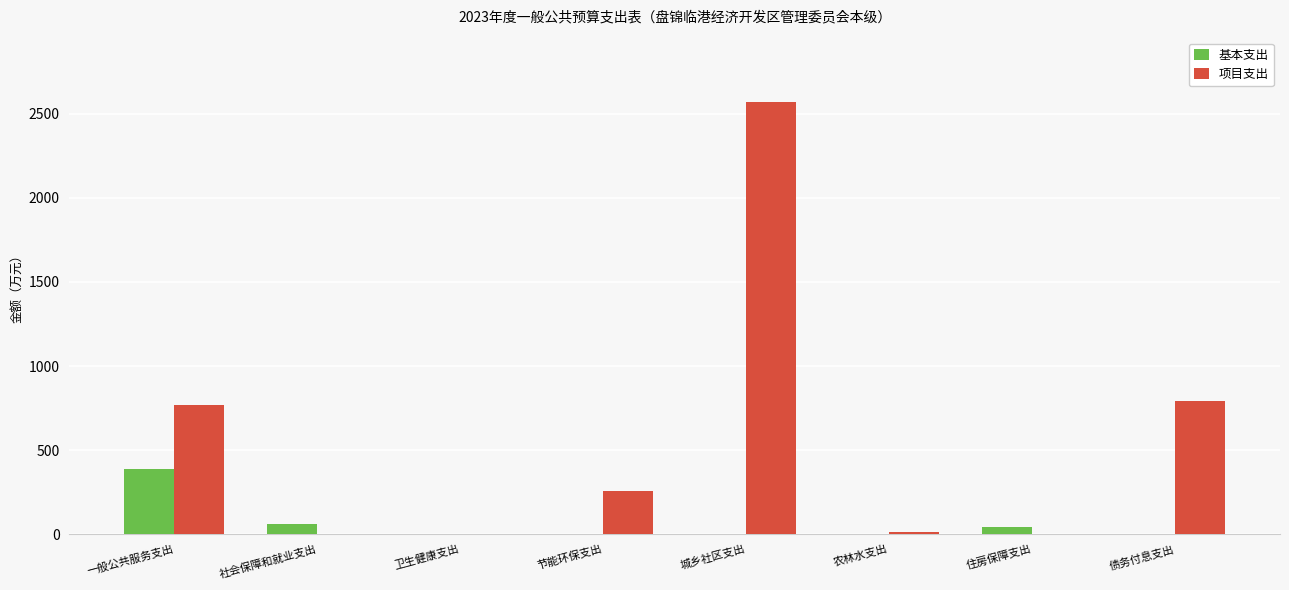

What is the greatest value displayed?

2568.0